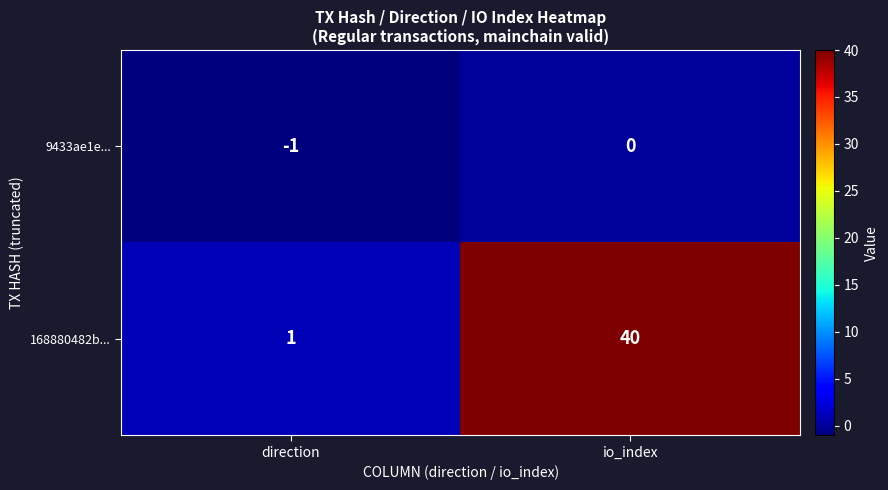

List the labels in order of 9433ae1e... value, largest first.

io_index, direction